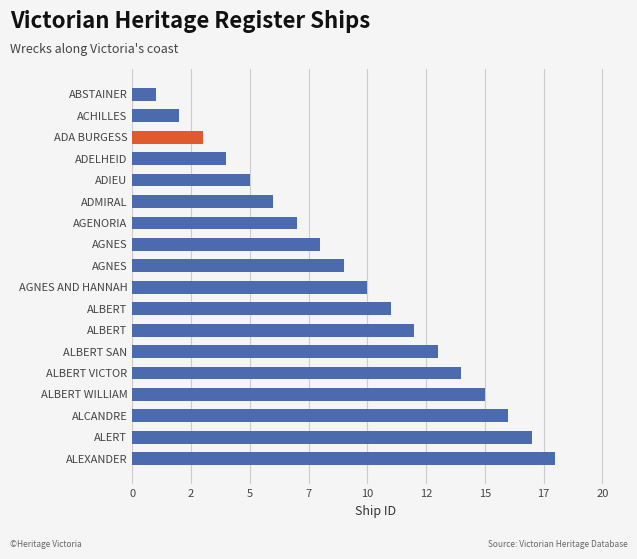

Are the bars horizontal?

Yes